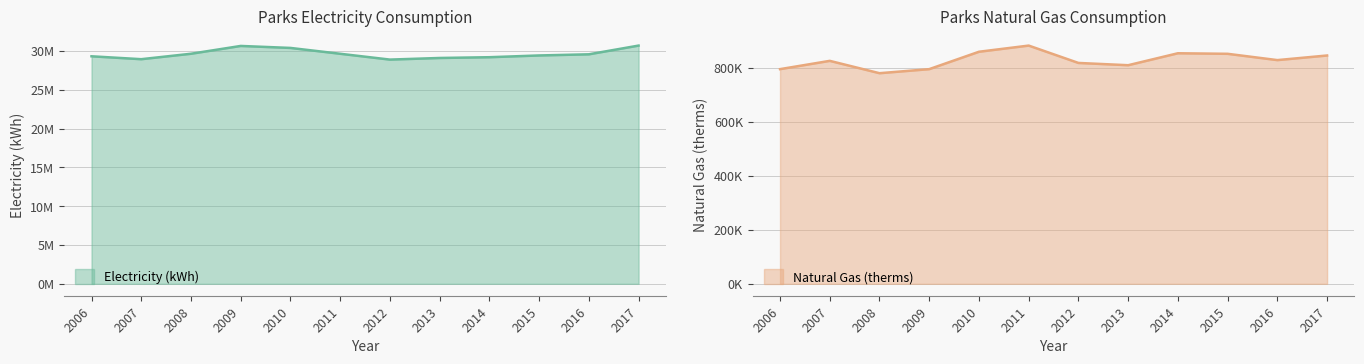

Does the chart display data point markers on the line(s)?

No